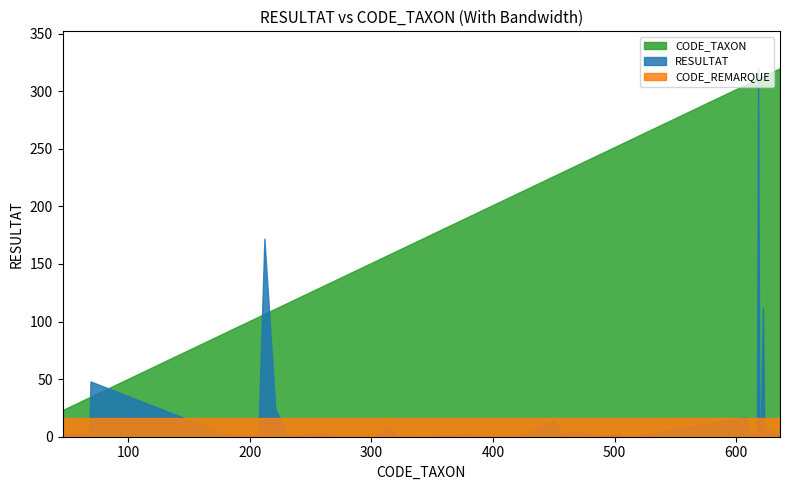

What is the lowest value of the CODE_REMARQUE series?

16.0